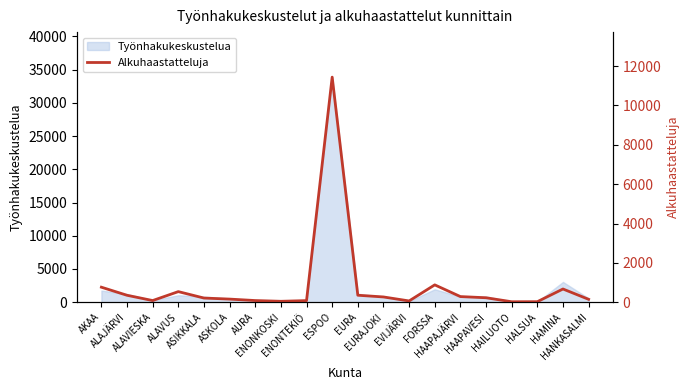

Where is the data nearest to the value 5733?

FORSSA